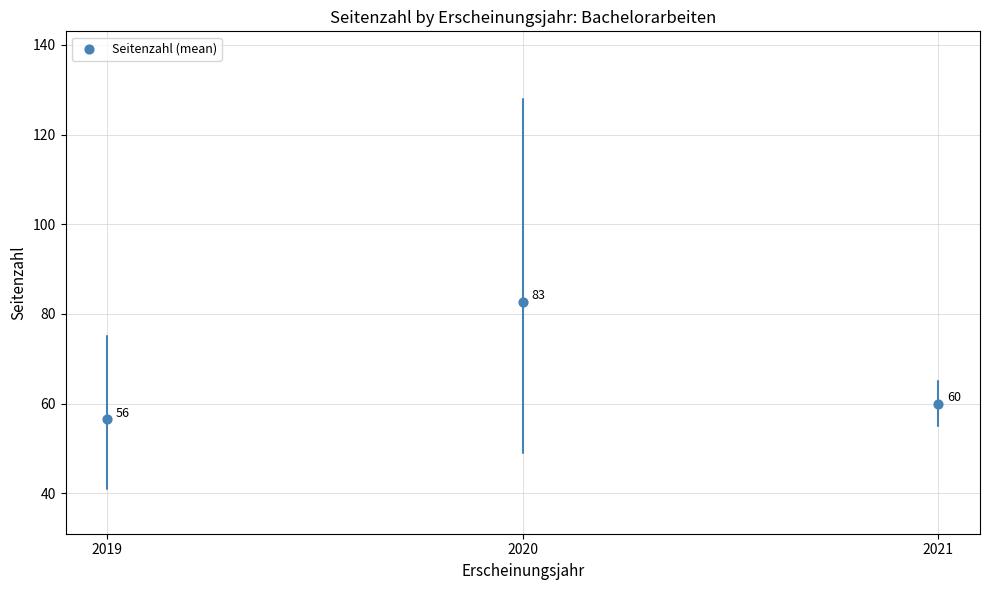

What is the range of Y values (max minus min)?

26.2